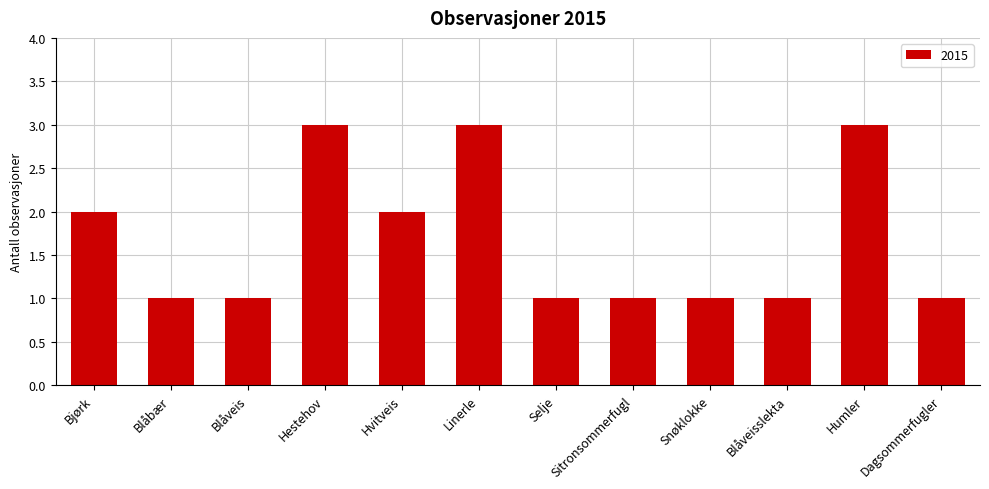

What is the change in value from Bjørk to Hestehov?

+1